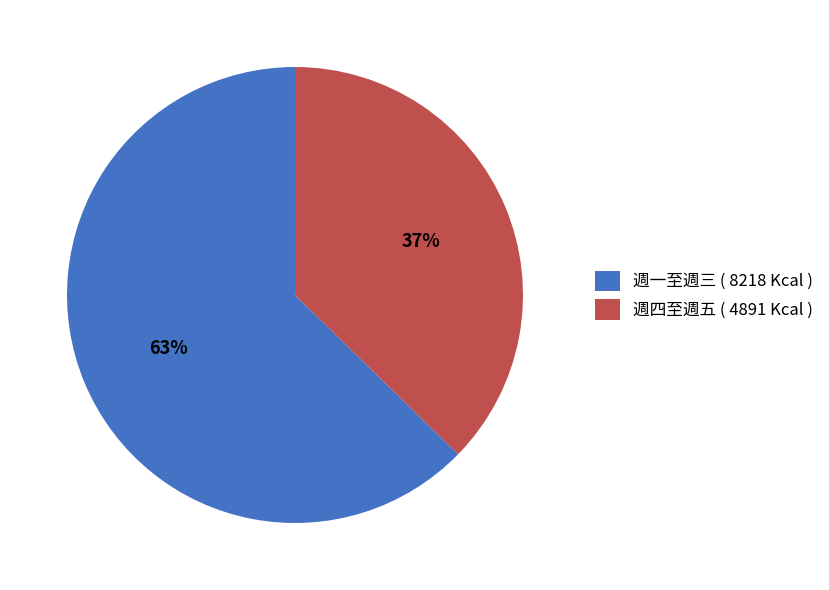

How many segments does this pie chart have?

2